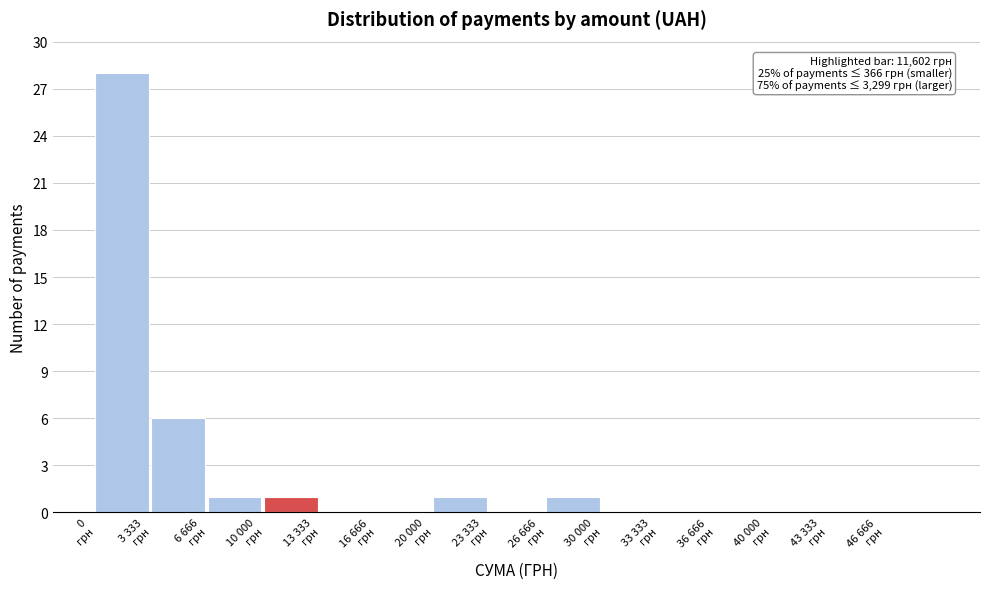

What is the sum of all values?

38